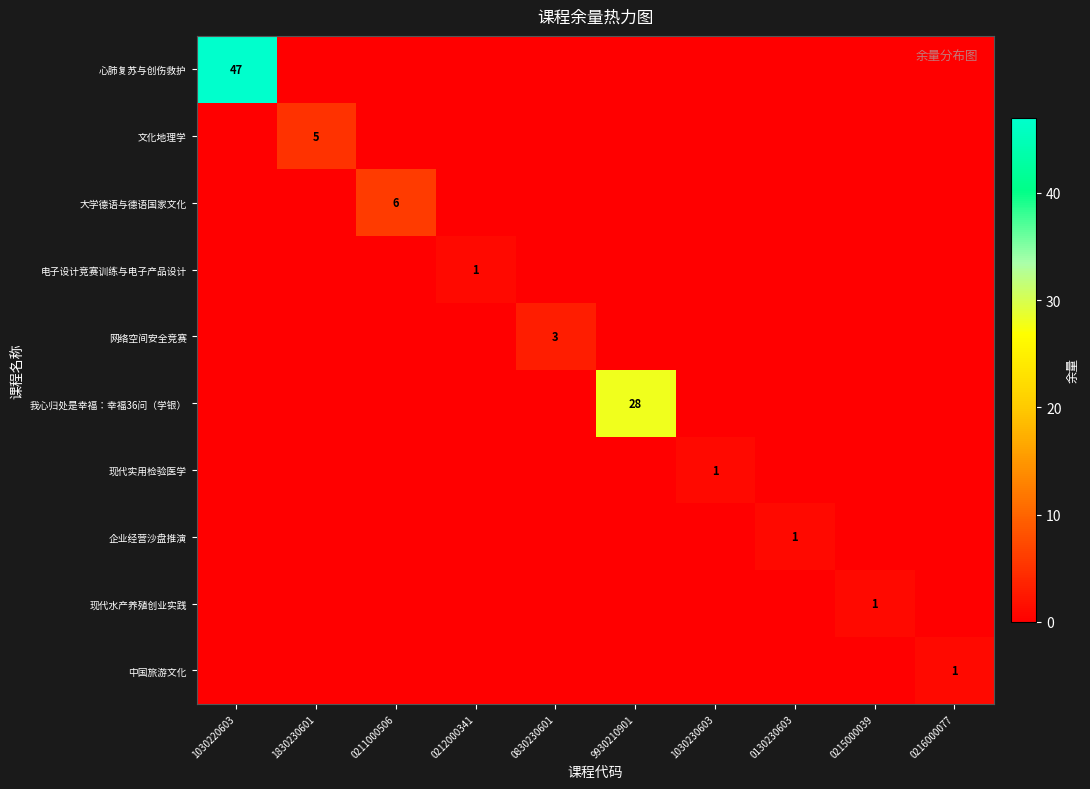

The 现代水产养殖创业实践 series shows 1 at 0215000039. True or false?

True